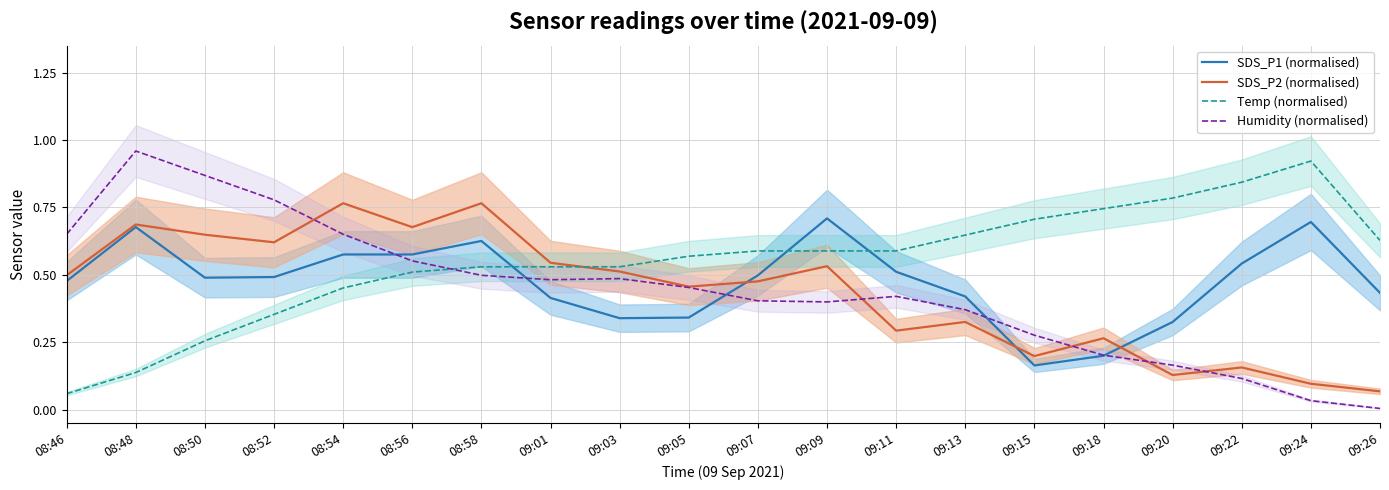

At which label is Temp (normalised) closest to 0?

08:46